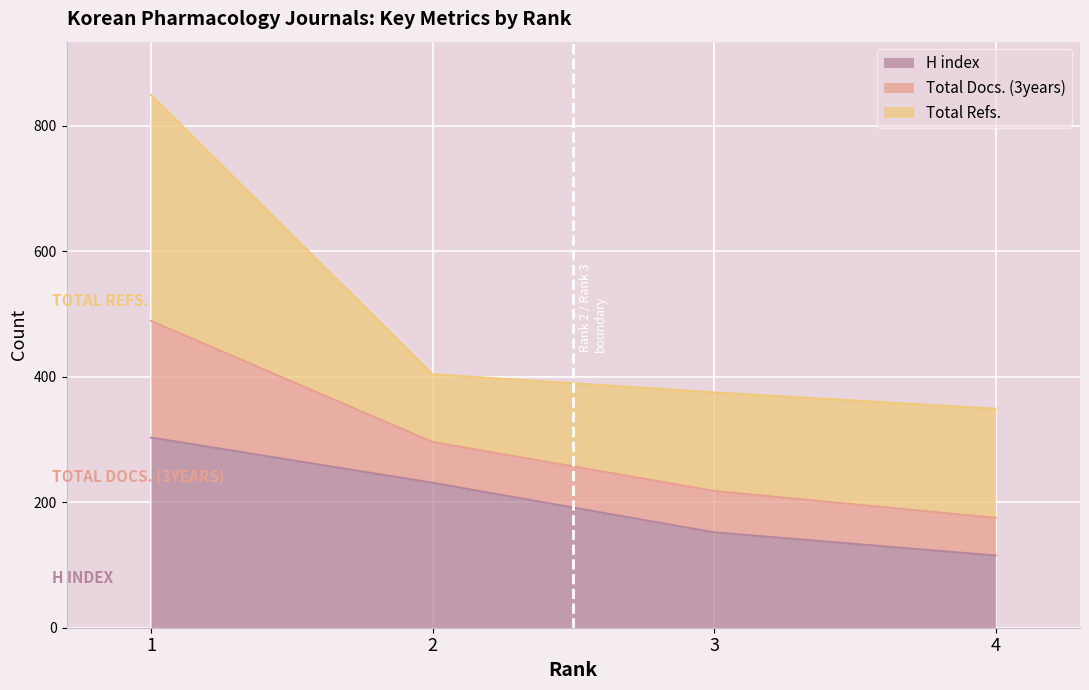

At how many categories does at least one series exceed 348?

4